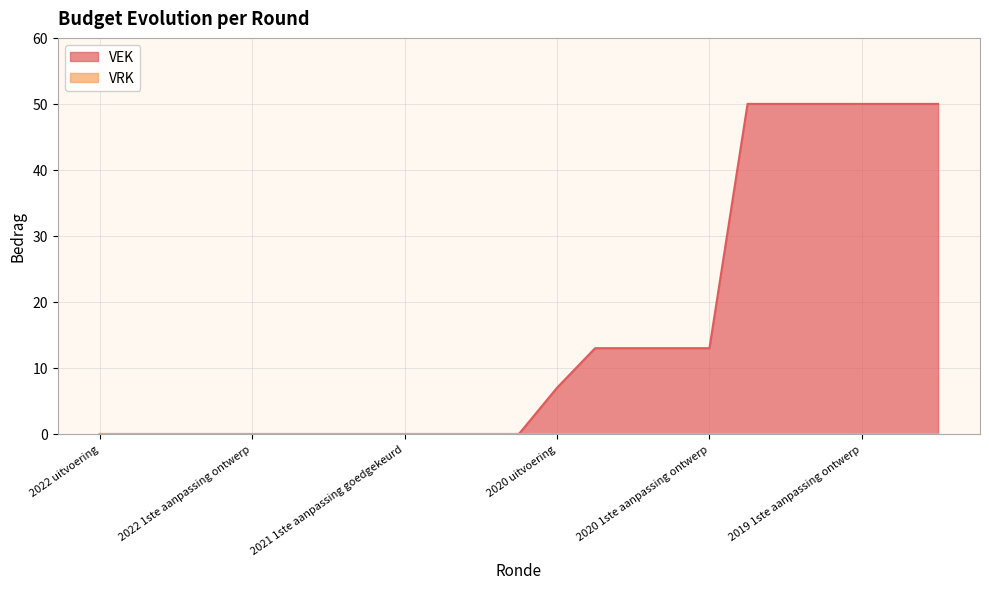

The chart shows a value of 50 at 2019 opmaak goedgekeurd. True or false?

True